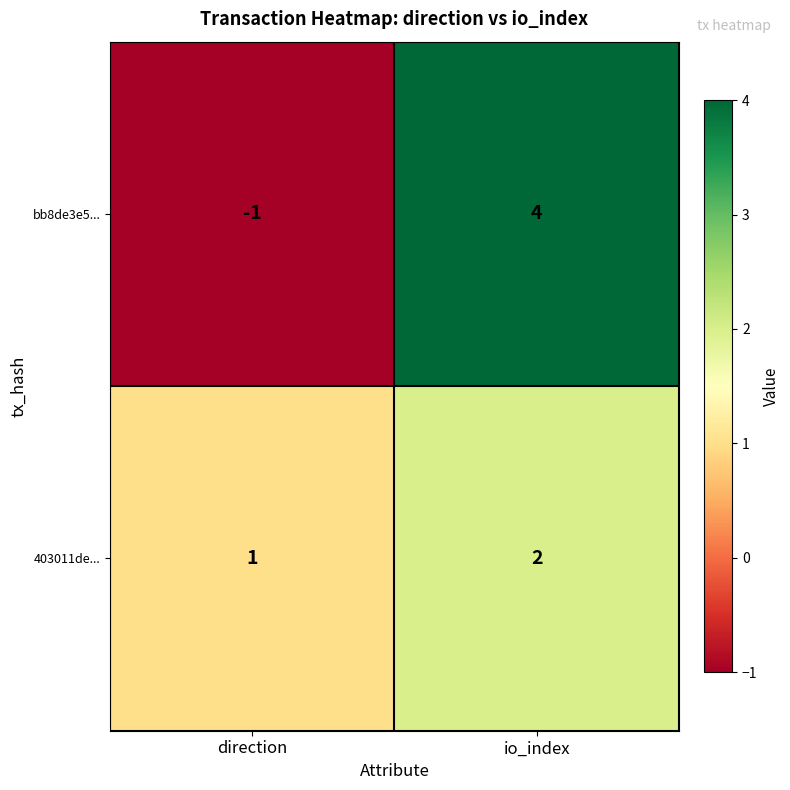

Reading right to left, what are all the values shown in this chart?

bb8de3e5...: 4	-1
403011de...: 2	1